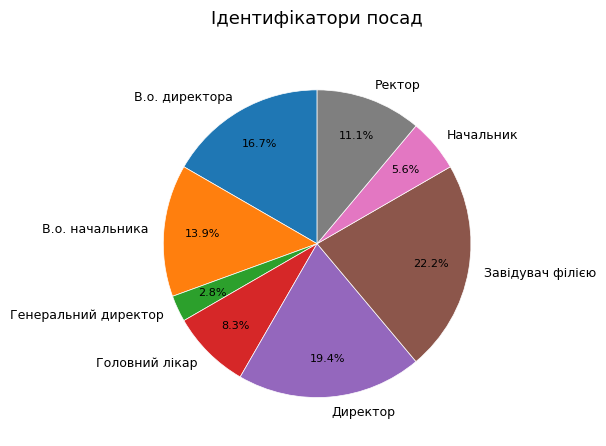

How much of the chart is everything except Завідувач філією?

77.8%